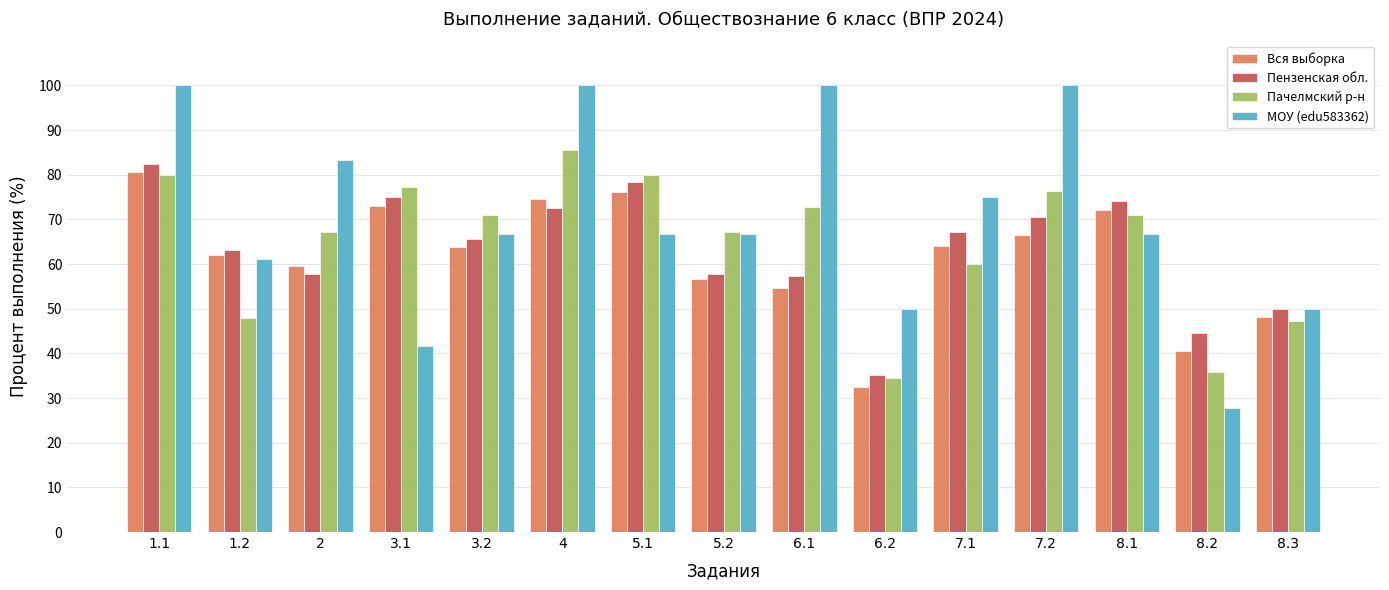

Which series has the largest range (max minus min)?

МОУ (edu583362)